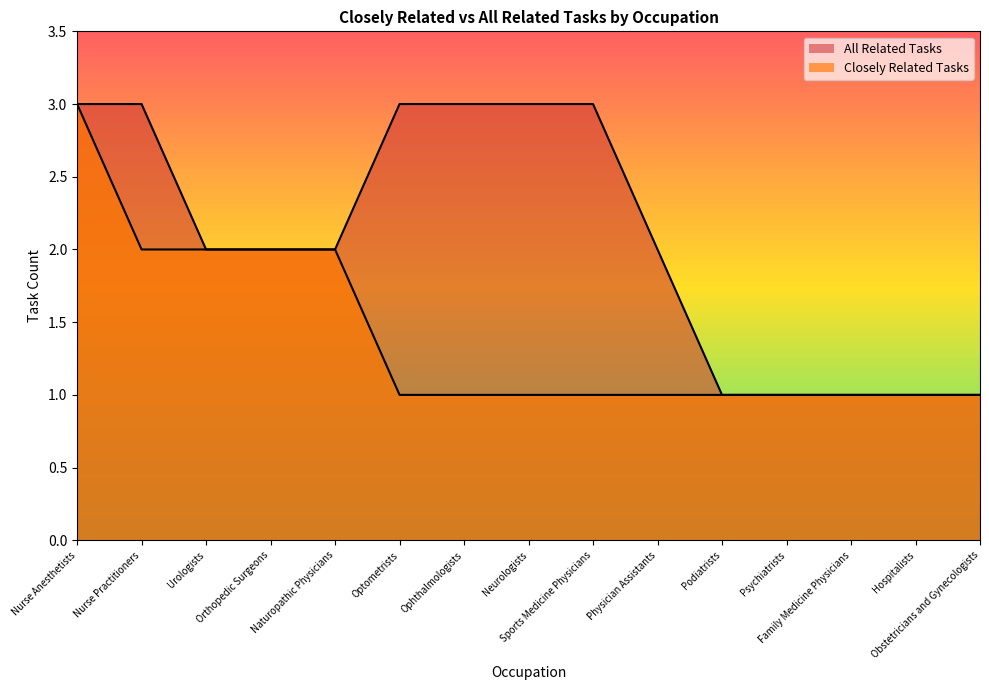

What are all the series names shown in the legend?

Closely Related Tasks, All Related Tasks